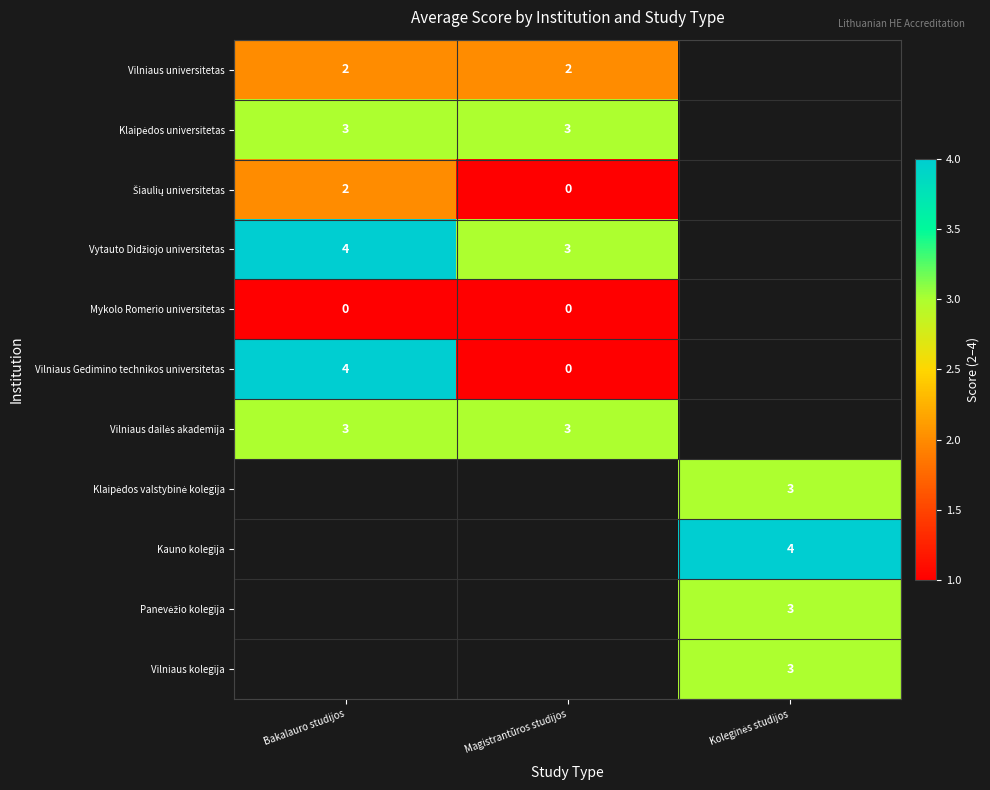

Is the value of Vilniaus dailės akademija at Koleginės studijos greater than the value of Vilniaus kolegija at Bakalauro studijos?

No